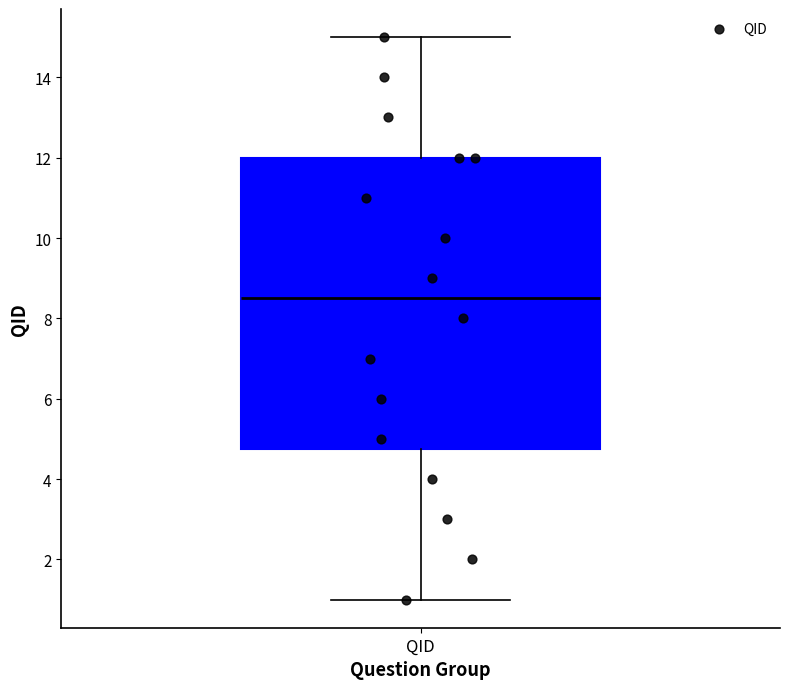

Where does the lower whisker of the box for QID end on the y-axis? The values are not printed on the chart, so give them approximately, as read against the axis.

1.0